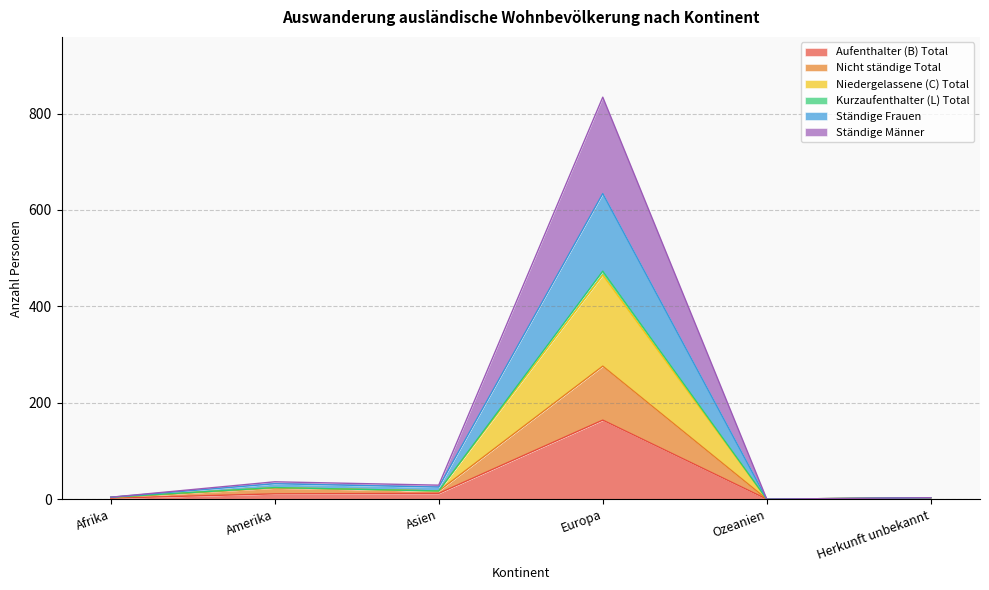

What is the approximate value of Aufenthalter (B) Total at Amerika?

11